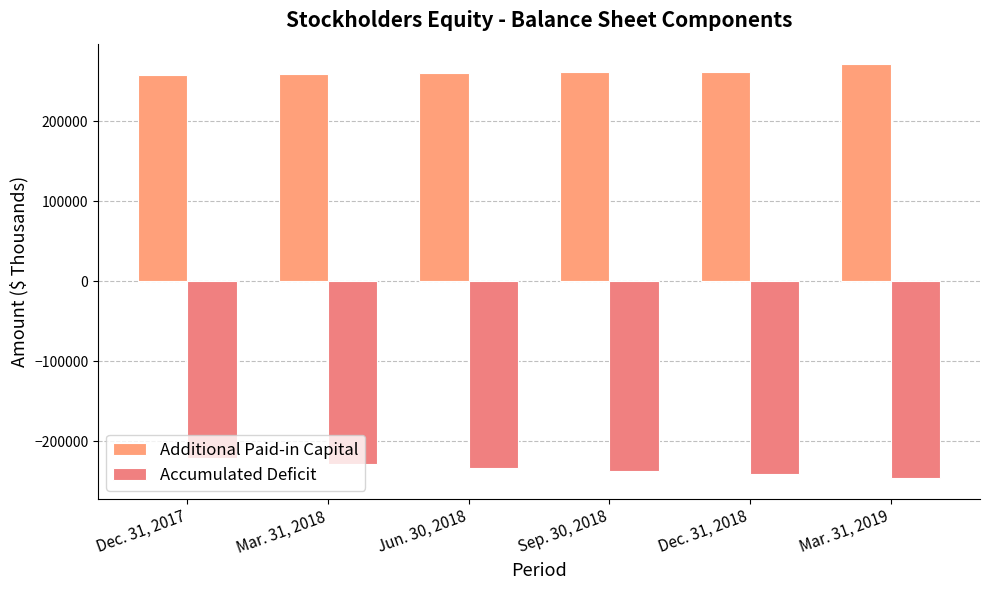

What is the maximum value for Accumulated Deficit?

-221772